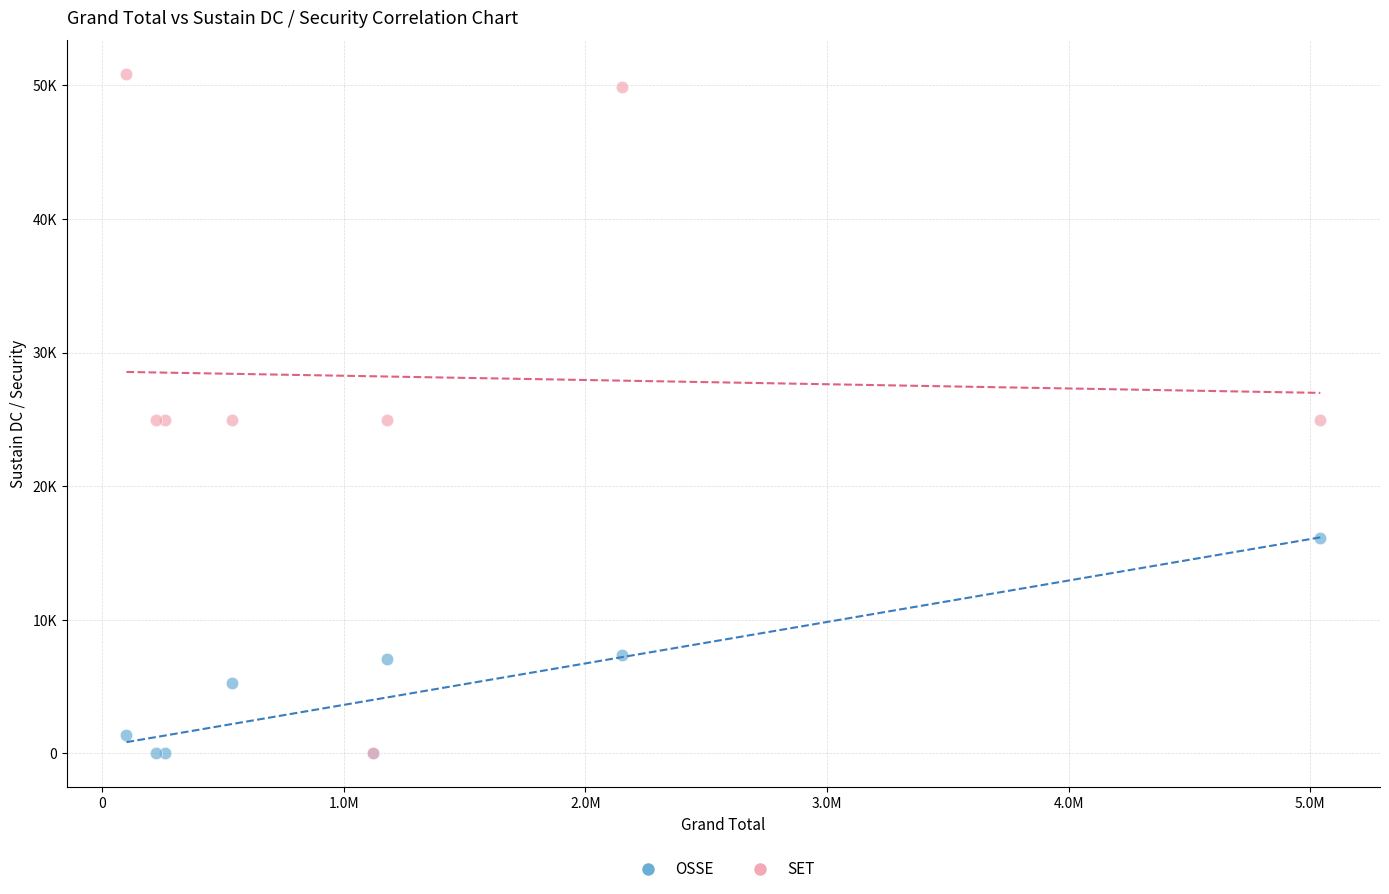

What are all the series names shown in the legend?

OSSE, SET